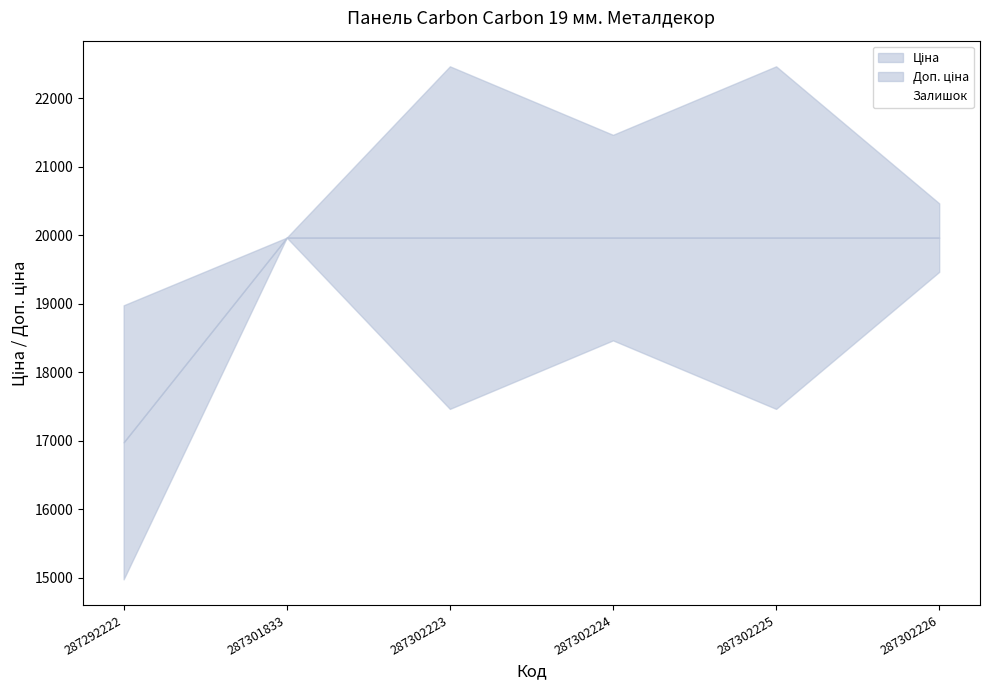

How many values exceed 19964?

5